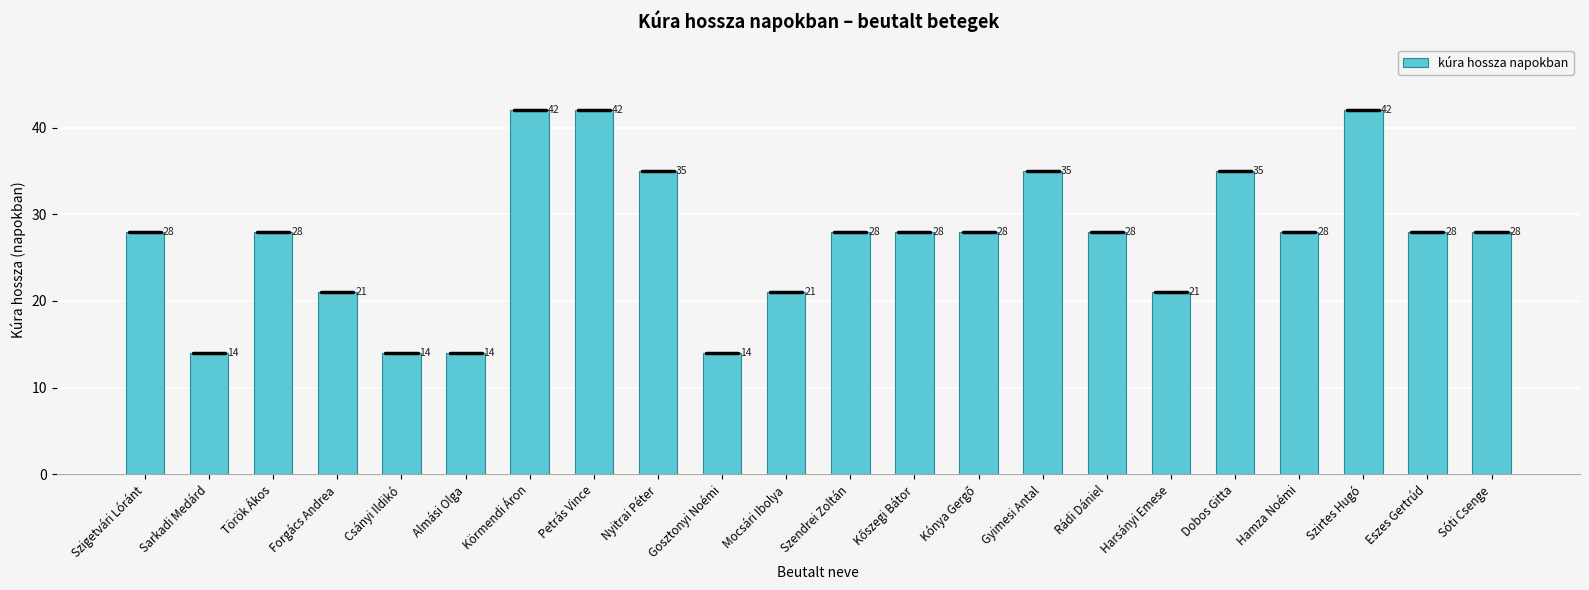

What is the average value?

27